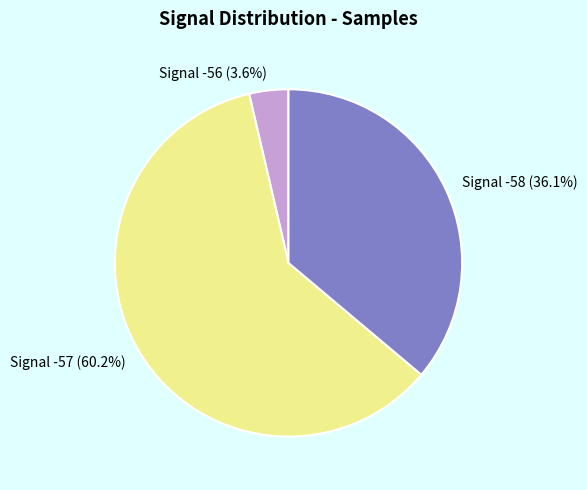

What is the largest slice in the pie chart?

Signal -57